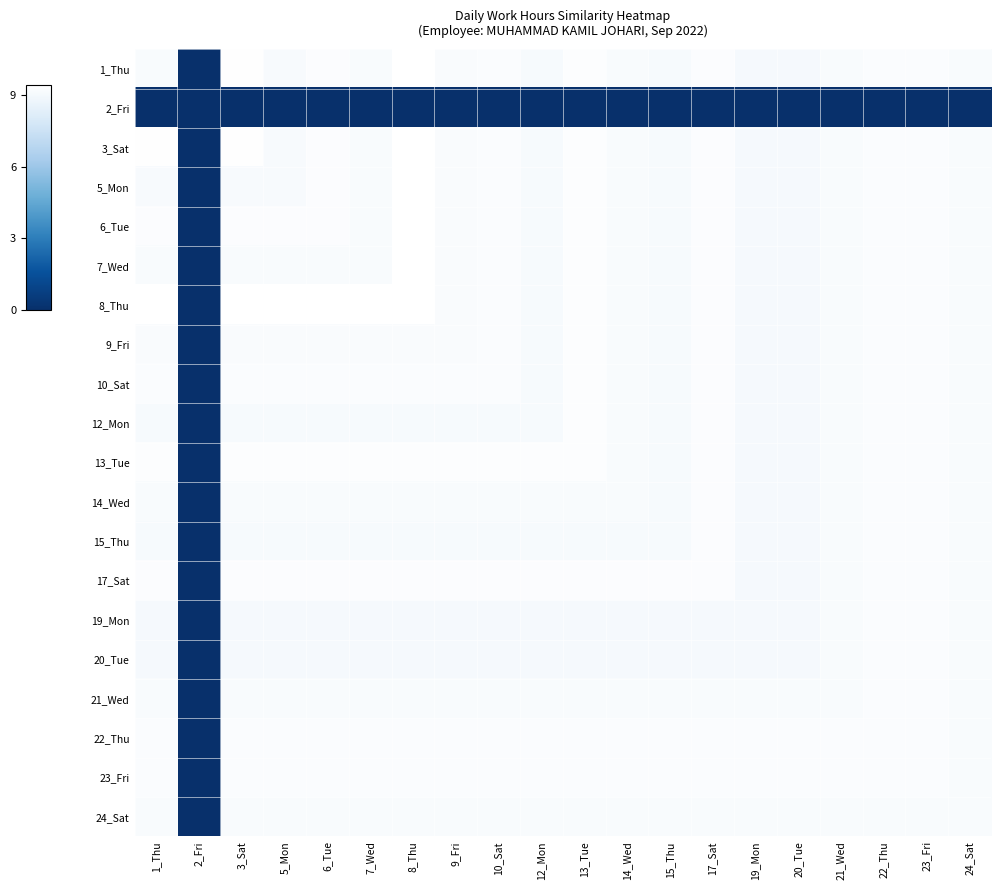

At which category is the sum across all series the highest?

8_Thu